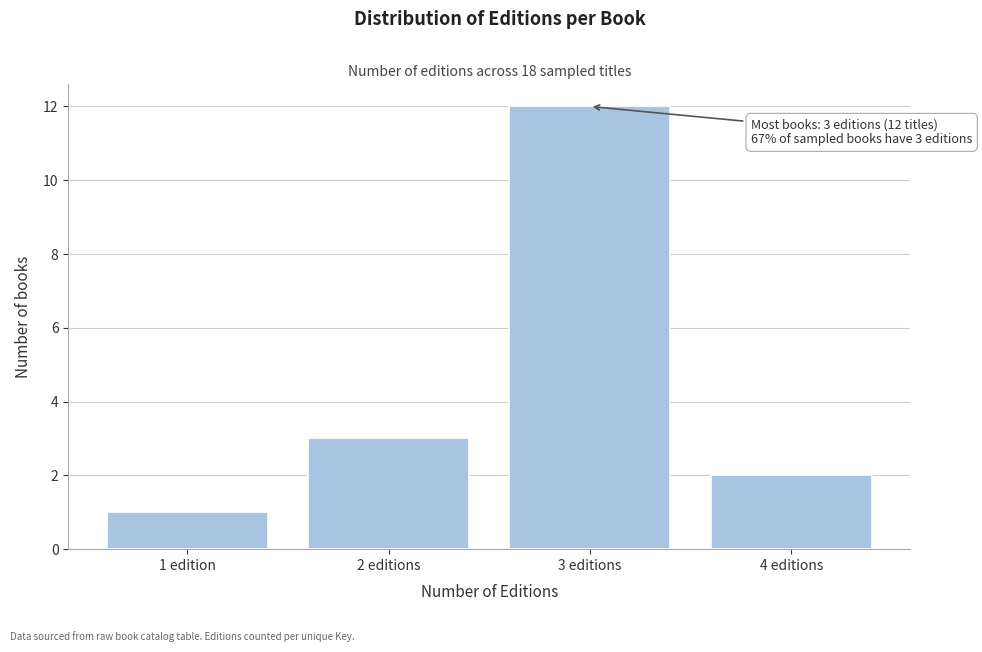

Reading right to left, what are all the values shown in this chart?

2	12	3	1